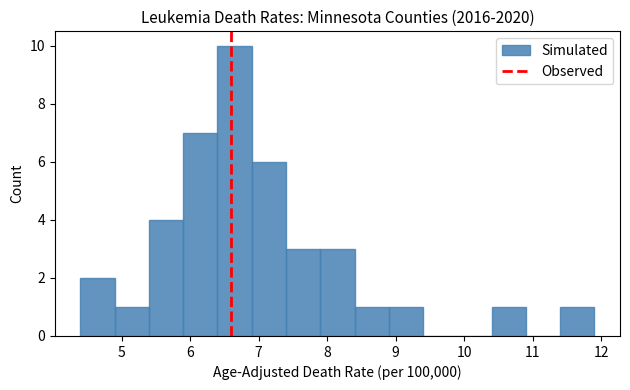

Reading left to right, list every bar in this chart as the range it spans on the x-axis followed by its height. The values are not printed on the chart, so give them approximately, as read against the axis.

4.4 to 4.9: 2
4.9 to 5.4: 1
5.4 to 5.9: 4
5.9 to 6.4: 7
6.4 to 6.9: 10
6.9 to 7.4: 6
7.4 to 7.9: 3
7.9 to 8.4: 3
8.4 to 8.9: 1
8.9 to 9.4: 1
9.4 to 9.9: 0
9.9 to 10.4: 0
10.4 to 10.9: 1
10.9 to 11.4: 0
11.4 to 11.9: 1